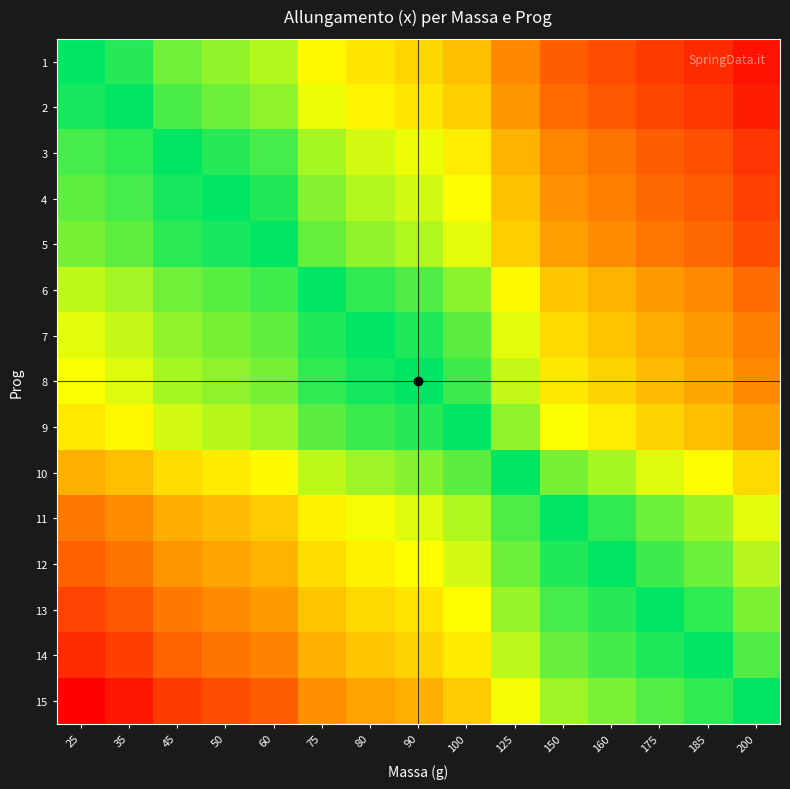

Reading left to right, what are all the values shown in this chart?

1: 25=1.0	35=1.0	45=0.9	50=0.9	60=0.9	75=0.8	80=0.8	90=0.8	100=0.8	125=0.7	150=0.7	160=0.6	175=0.6	185=0.6	200=0.6
2: 25=1.0	35=1.0	45=1.0	50=0.9	60=0.9	75=0.9	80=0.8	90=0.8	100=0.8	125=0.7	150=0.7	160=0.7	175=0.6	185=0.6	200=0.6
3: 25=1.1	35=1.0	45=1.0	50=1.0	60=1.0	75=0.9	80=0.9	90=0.9	100=0.8	125=0.8	150=0.7	160=0.7	175=0.7	185=0.6	200=0.6
4: 25=1.1	35=1.1	45=1.0	50=1.0	60=1.0	75=0.9	80=0.9	90=0.9	100=0.8	125=0.8	150=0.7	160=0.7	175=0.7	185=0.7	200=0.6
5: 25=1.1	35=1.1	45=1.0	50=1.0	60=1.0	75=0.9	80=0.9	90=0.9	100=0.9	125=0.8	150=0.7	160=0.7	175=0.7	185=0.7	200=0.6
6: 25=1.2	35=1.2	45=1.1	50=1.1	60=1.1	75=1.0	80=1.0	90=1.0	100=0.9	125=0.8	150=0.8	160=0.8	175=0.7	185=0.7	200=0.7
7: 25=1.2	35=1.2	45=1.1	50=1.1	60=1.1	75=1.0	80=1.0	90=1.0	100=0.9	125=0.9	150=0.8	160=0.8	175=0.8	185=0.7	200=0.7
8: 25=1.2	35=1.2	45=1.2	50=1.1	60=1.1	75=1.0	80=1.0	90=1.0	100=1.0	125=0.9	150=0.8	160=0.8	175=0.8	185=0.7	200=0.7
9: 25=1.3	35=1.3	45=1.2	50=1.2	60=1.2	75=1.1	80=1.1	90=1.0	100=1.0	125=0.9	150=0.9	160=0.8	175=0.8	185=0.8	200=0.7
10: 25=1.4	35=1.4	45=1.3	50=1.3	60=1.3	75=1.2	80=1.2	90=1.1	100=1.1	125=1.0	150=0.9	160=0.9	175=0.9	185=0.8	200=0.8
11: 25=1.5	35=1.5	45=1.4	50=1.4	60=1.4	75=1.3	80=1.2	90=1.2	100=1.2	125=1.1	150=1.0	160=1.0	175=0.9	185=0.9	200=0.9
12: 25=1.6	35=1.5	45=1.5	50=1.4	60=1.4	75=1.3	80=1.3	90=1.3	100=1.2	125=1.1	150=1.0	160=1.0	175=1.0	185=0.9	200=0.9
13: 25=1.6	35=1.6	45=1.5	50=1.5	60=1.4	75=1.4	80=1.3	90=1.3	100=1.3	125=1.1	150=1.1	160=1.0	175=1.0	185=1.0	200=0.9
14: 25=1.7	35=1.6	45=1.6	50=1.5	60=1.5	75=1.4	80=1.4	90=1.3	100=1.3	125=1.2	150=1.1	160=1.1	175=1.0	185=1.0	200=1.0
15: 25=1.7	35=1.7	45=1.6	50=1.6	60=1.6	75=1.5	80=1.4	90=1.4	100=1.4	125=1.2	150=1.2	160=1.1	175=1.1	185=1.0	200=1.0